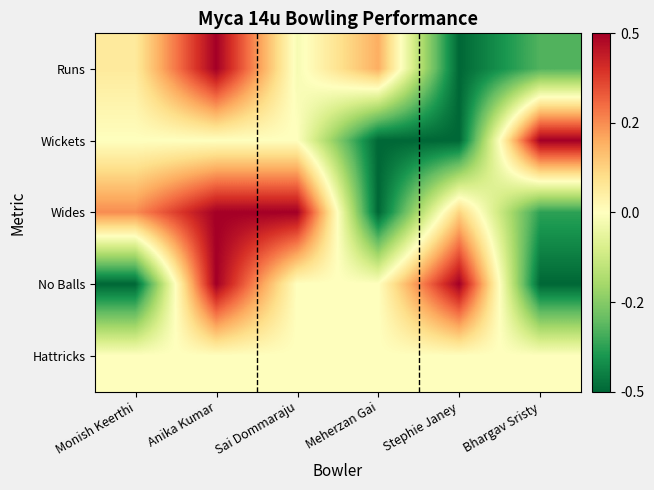

Rank the series at Sai Dommaraju from lowest to highest value.

Runs, Wickets, No Balls, Hattricks, Wides